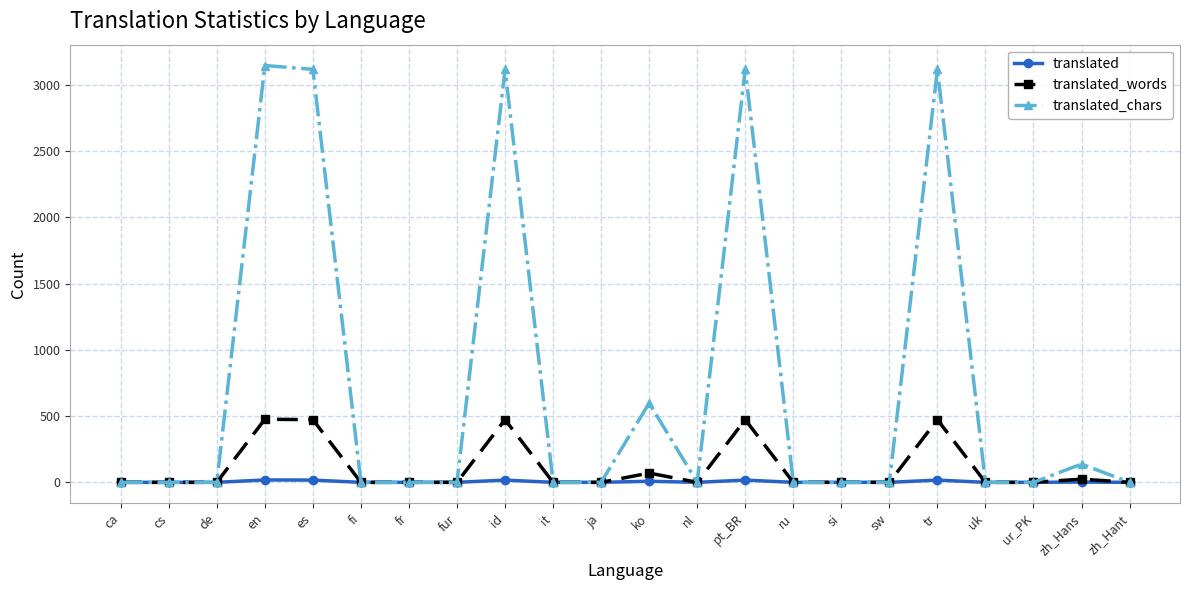

What is the average value of the translated_words series?

112